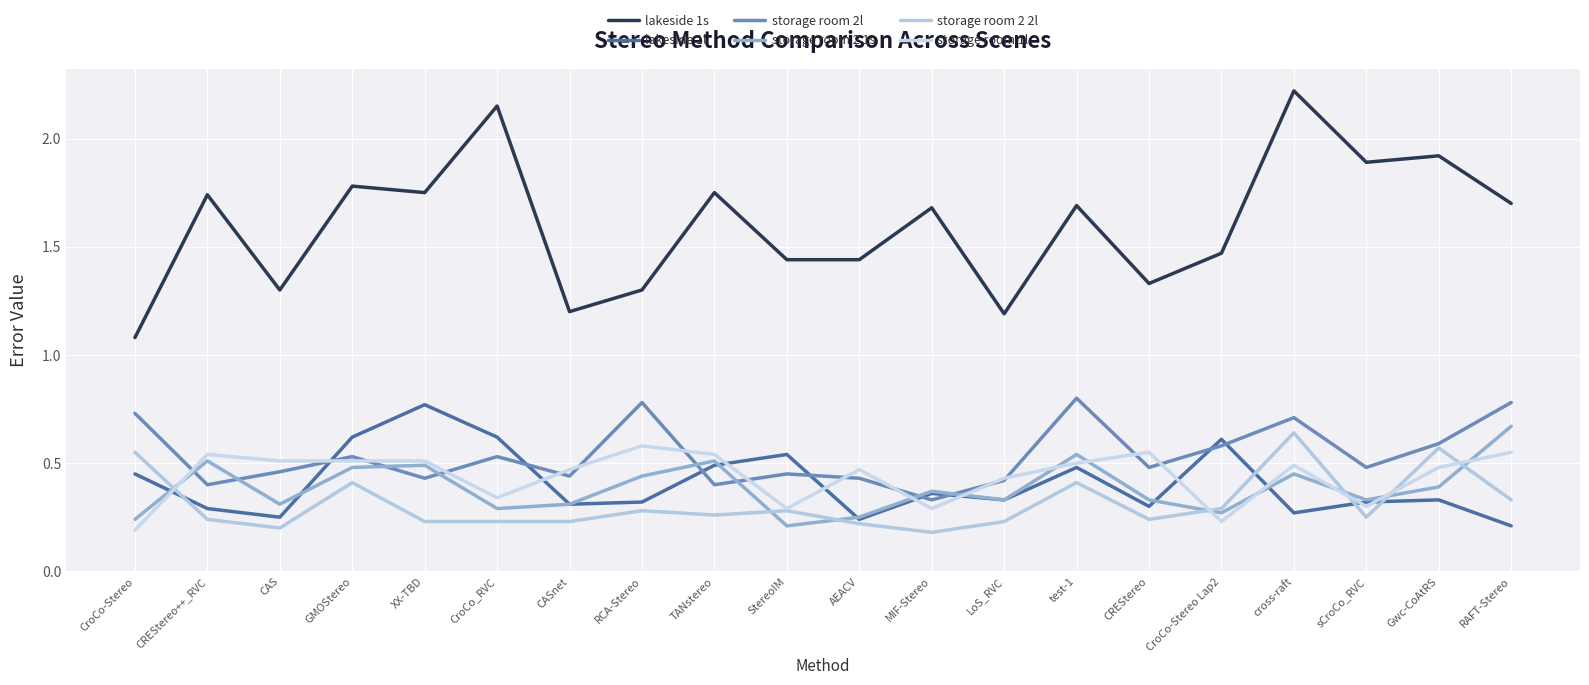

What is the label of the 3rd point from the left?

CAS